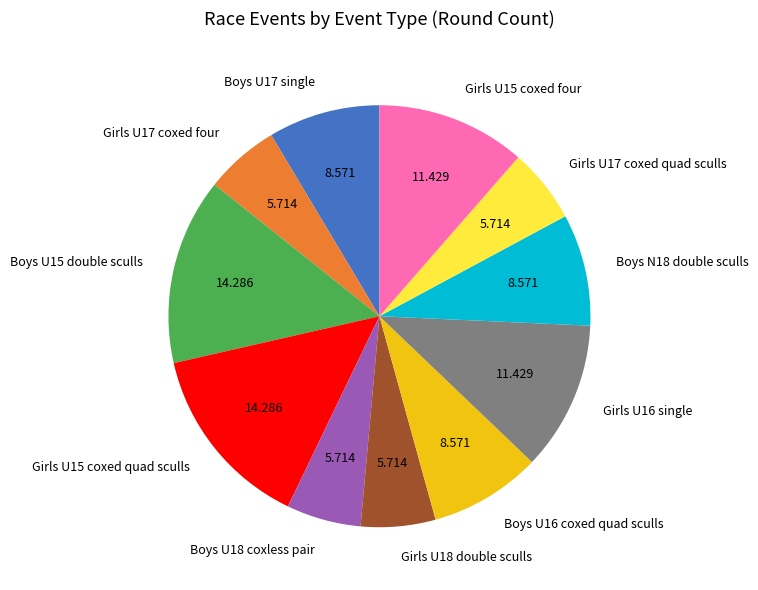

Approximately how many times larger is the value at Girls U16 single compared to Girls U15 coxed quad sculls?

0.8